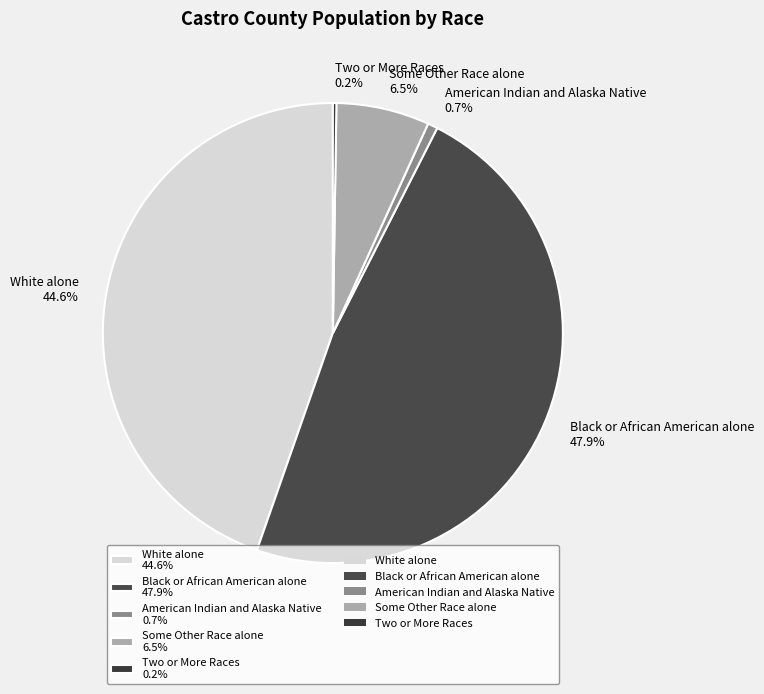

Which category has the biggest portion of the pie?

Black or African American alone 47.9%